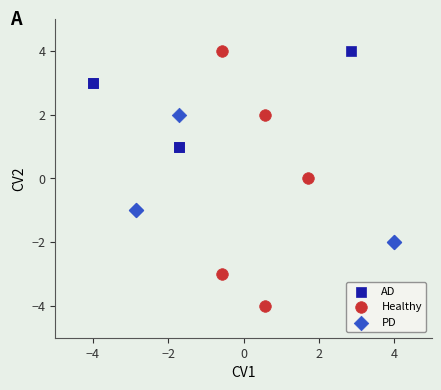

What are all the series names shown in the legend?

AD, Healthy, PD